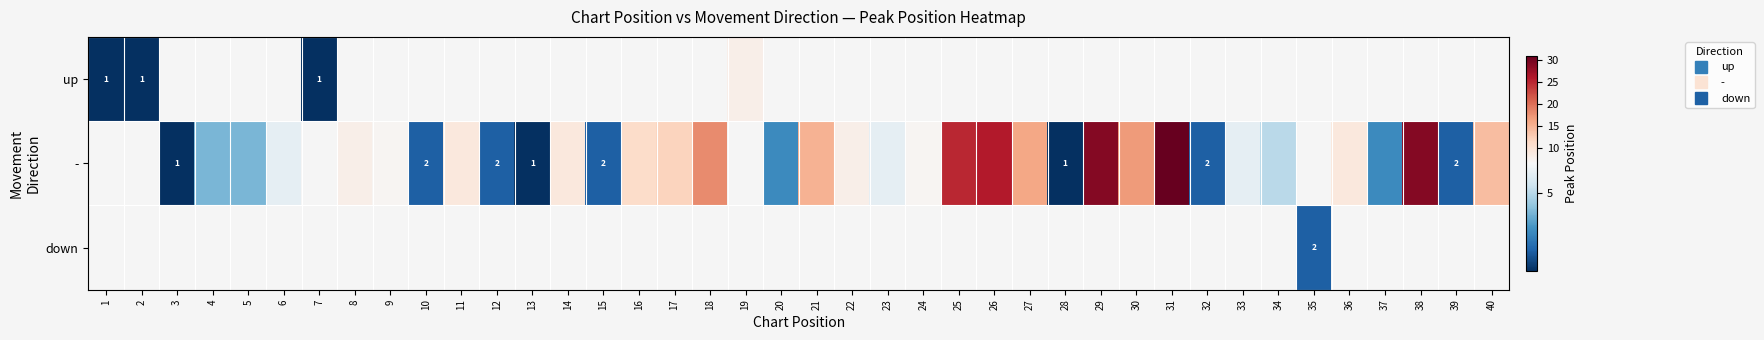

List the series in order of their overall mean, lowest first.

up, -, down